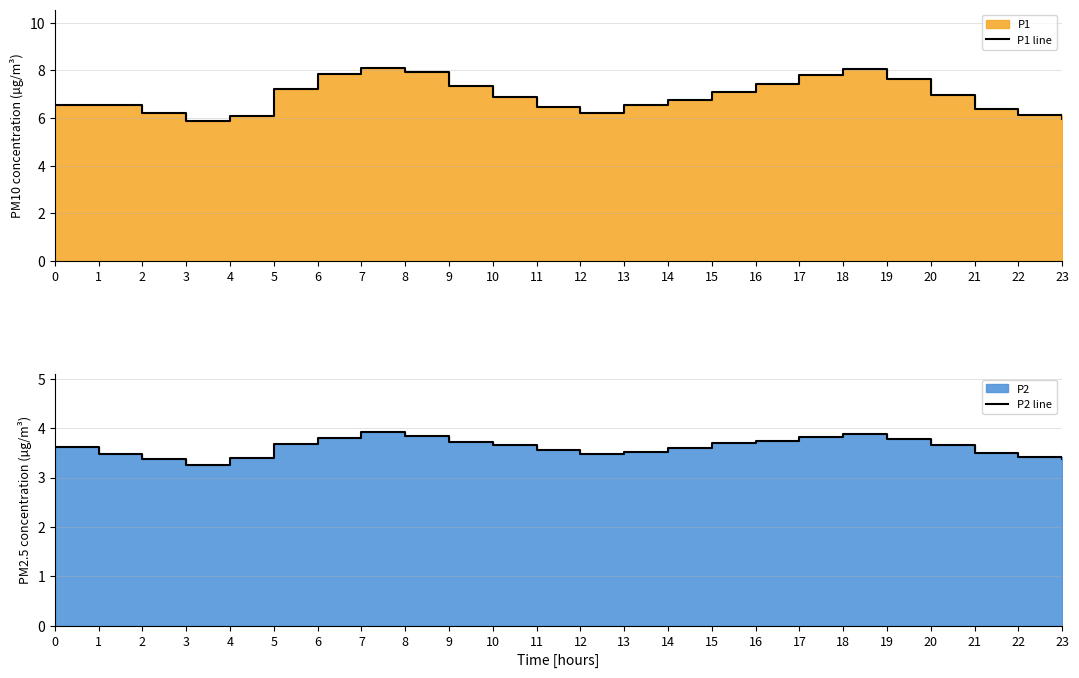

How many lines are shown in the chart?

2